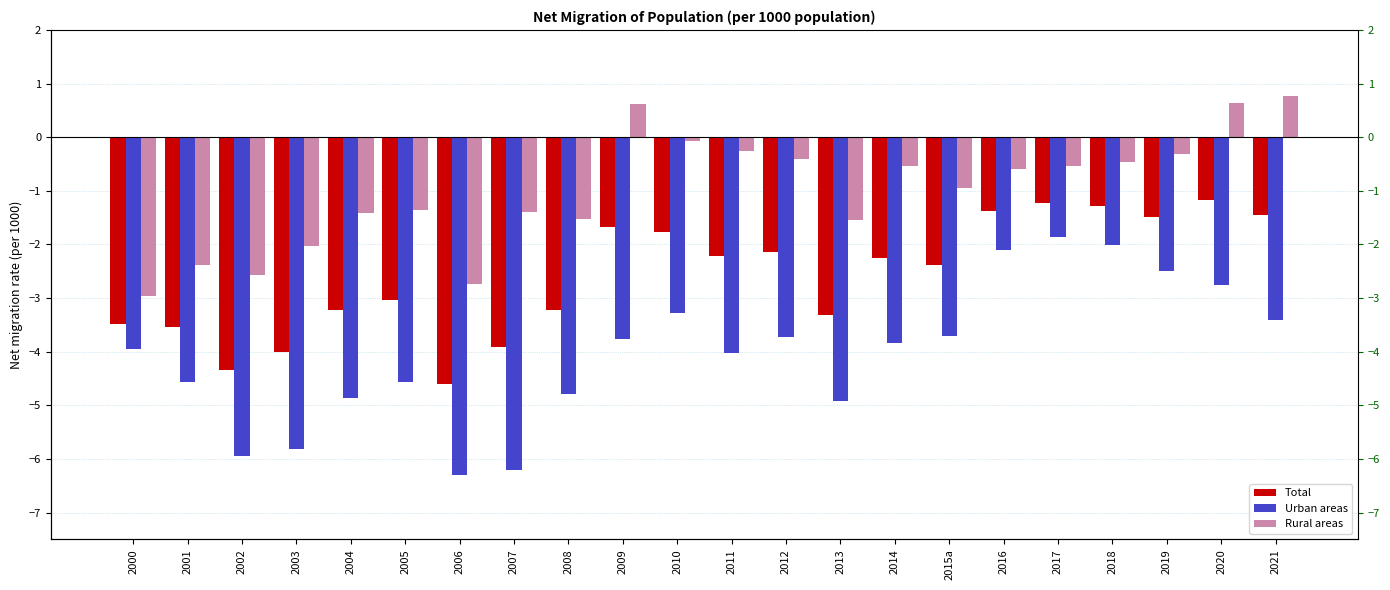

The value of Rural areas at 2021 is 0.8. True or false?

True